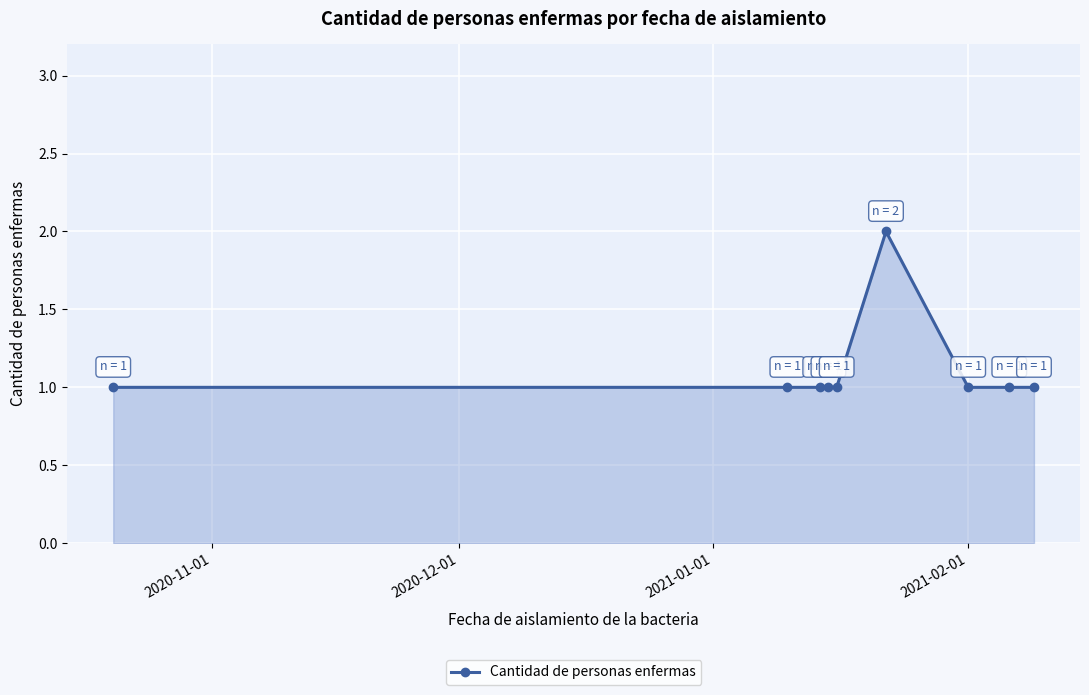

How many values are between 1 and 2?

9